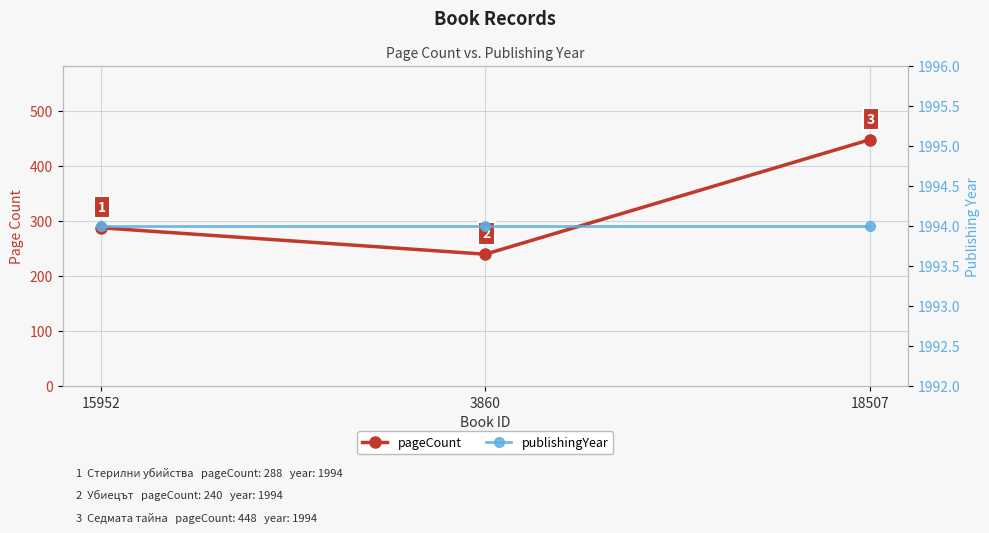

What is the sum of the pageCount values at 18507 and 3860?

688